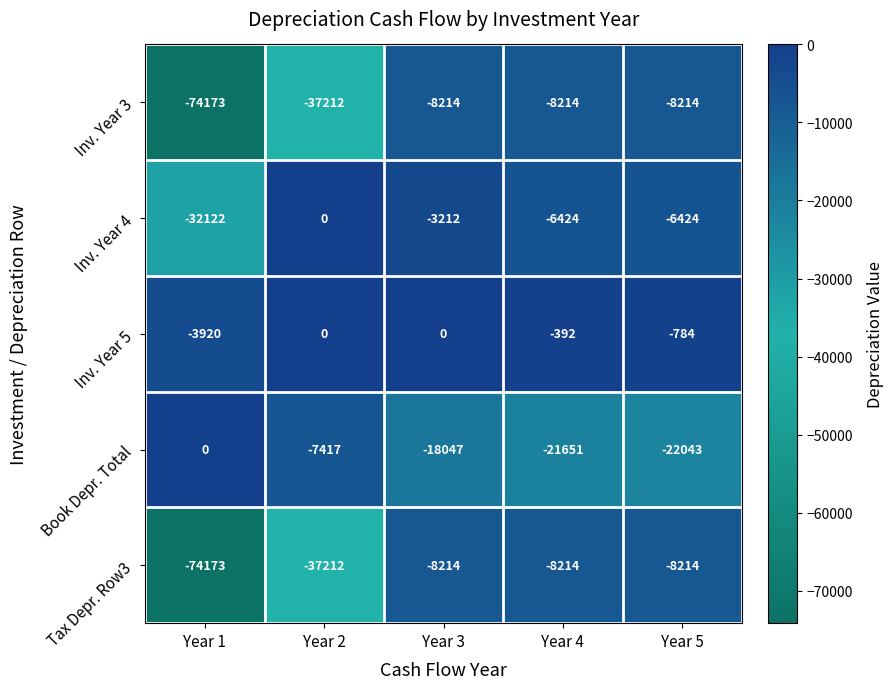

Read the Inv. Year 4 value at Year 5, to the nearest 100.

-6400